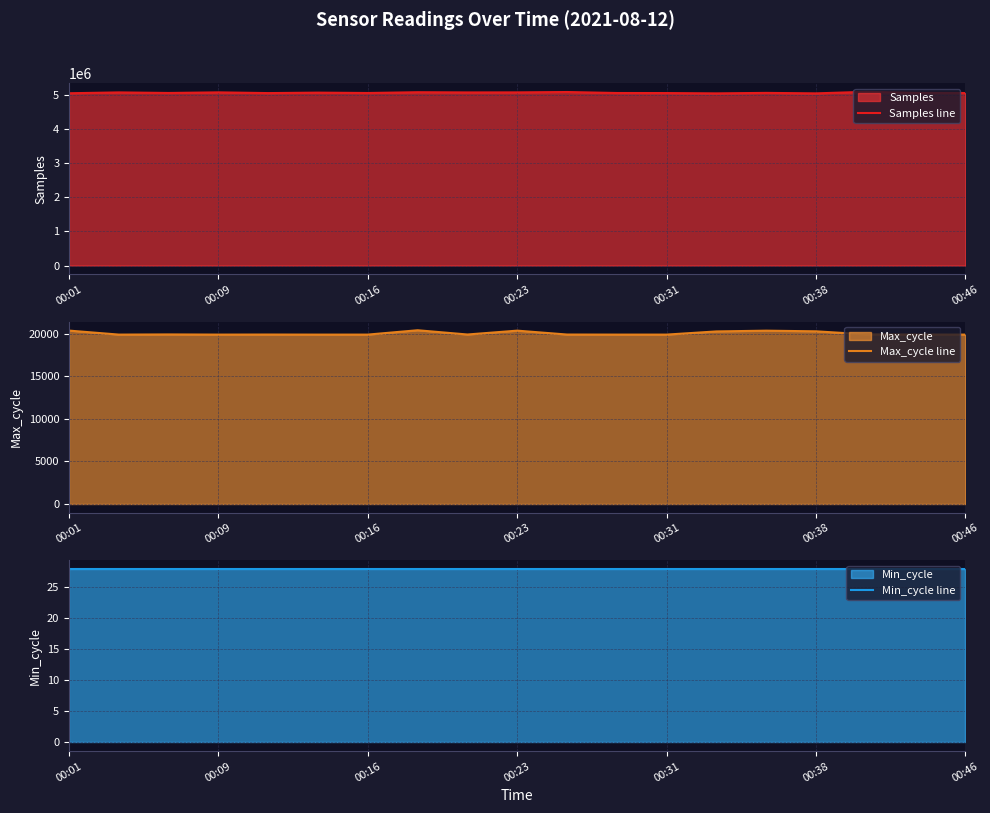

What is the highest value of the Samples line series?

5096257